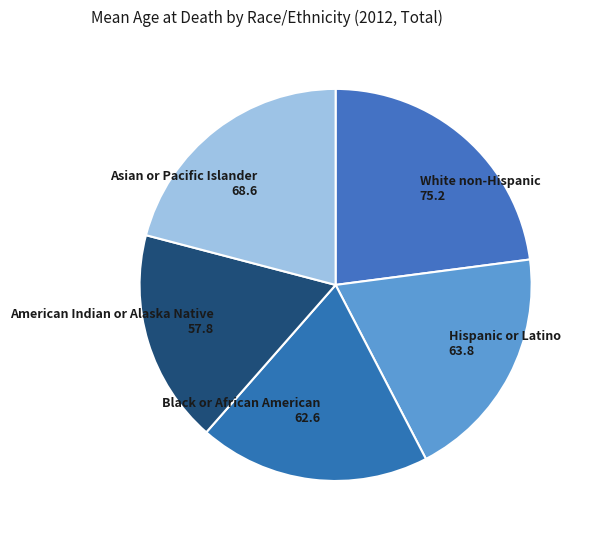

The Hispanic or Latino slice represents 7% of the pie. True or false?

False